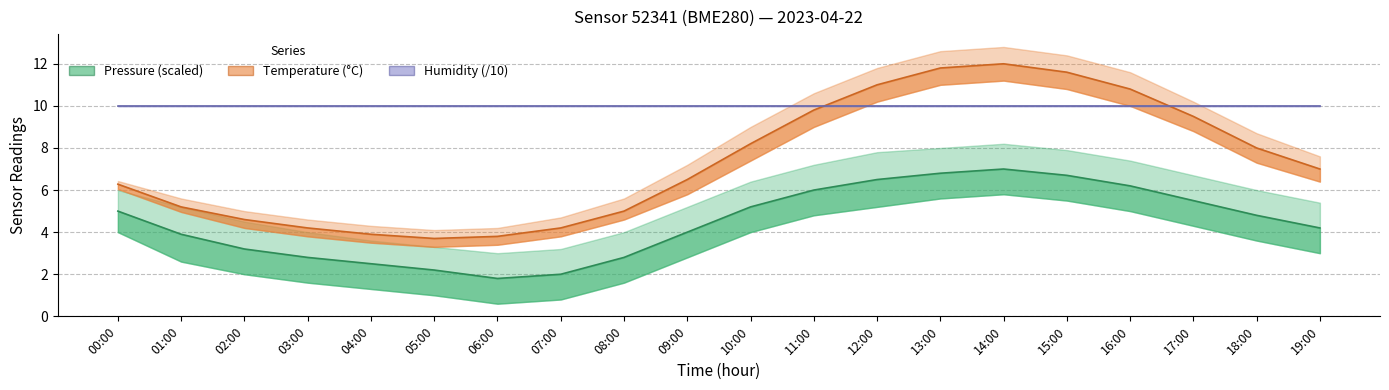

What is the spread (max minus min) of values at 06:00?

8.2